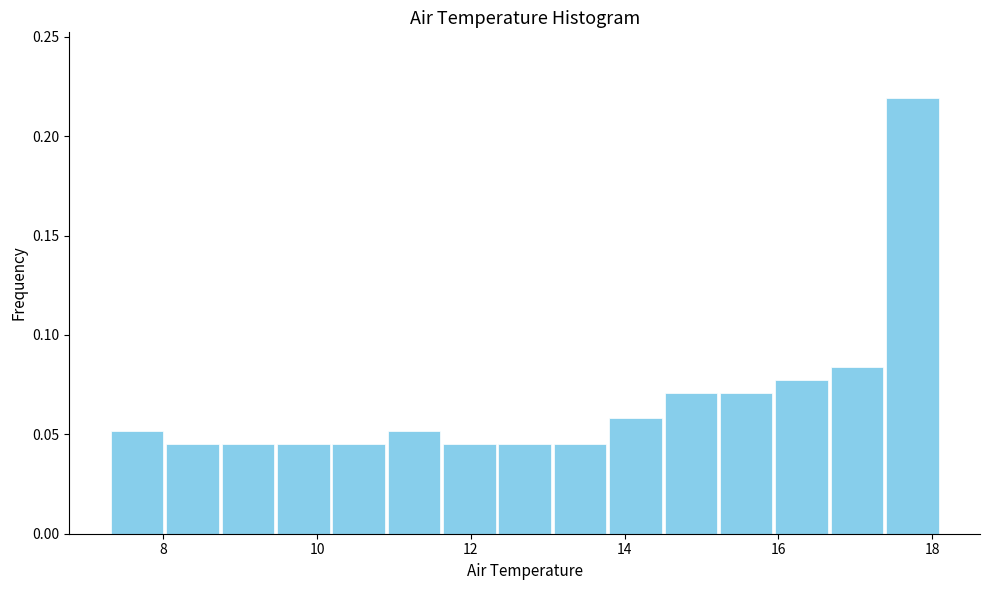

Around what value on the x-axis is the tallest bar? Give the approximate position of its centre, as read against the axis.

17.8